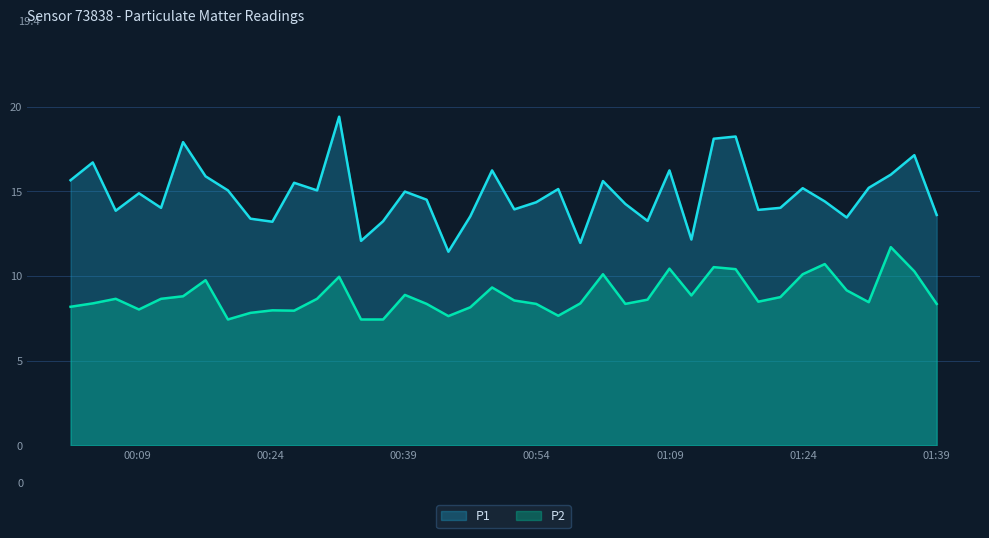

True or false: P2 and P1 intersect in this chart.

False